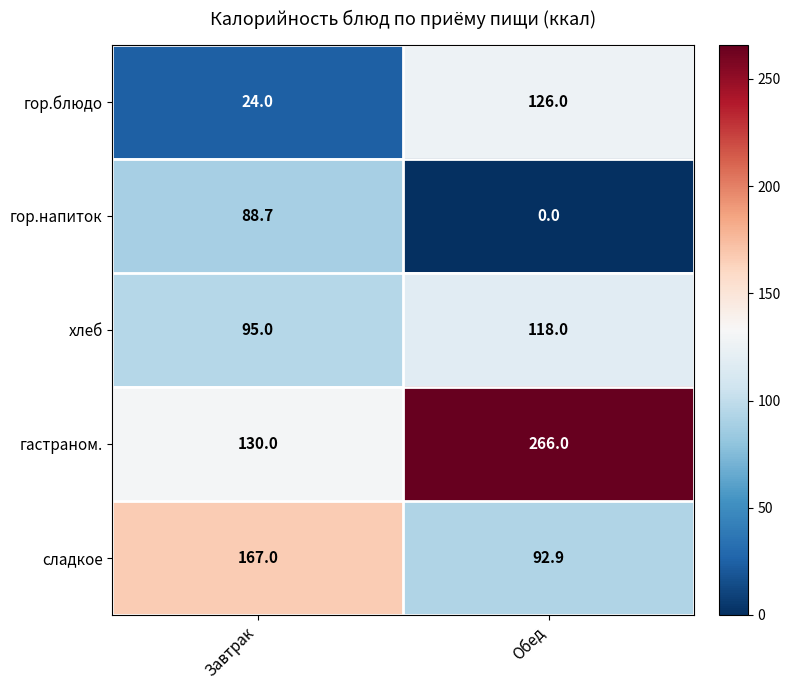

Which series has the widest spread of values?

гастраном.